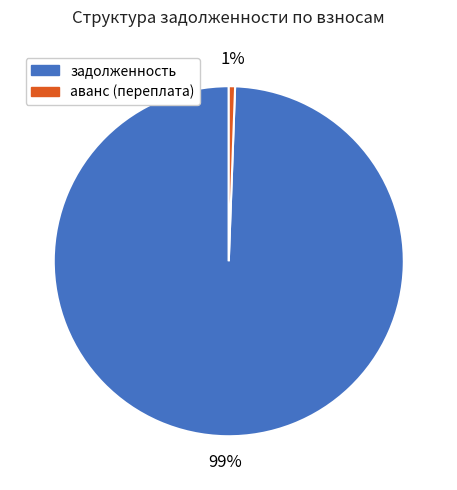

Is it true that аванс (переплата) is 1% of the pie?

True